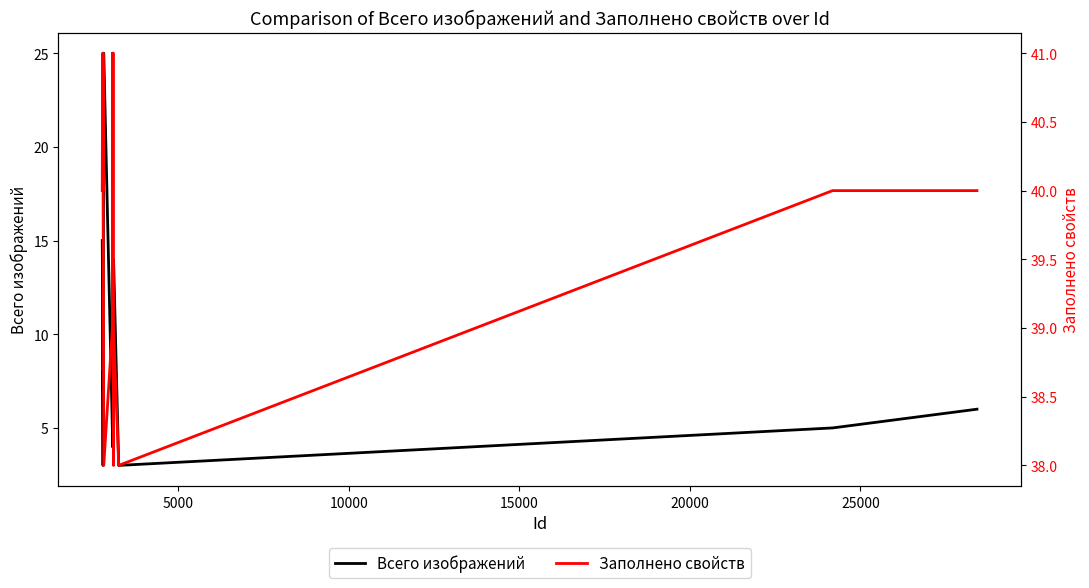

Between 10000 and 25000, which series saw the biggest shift?

Всего изображений